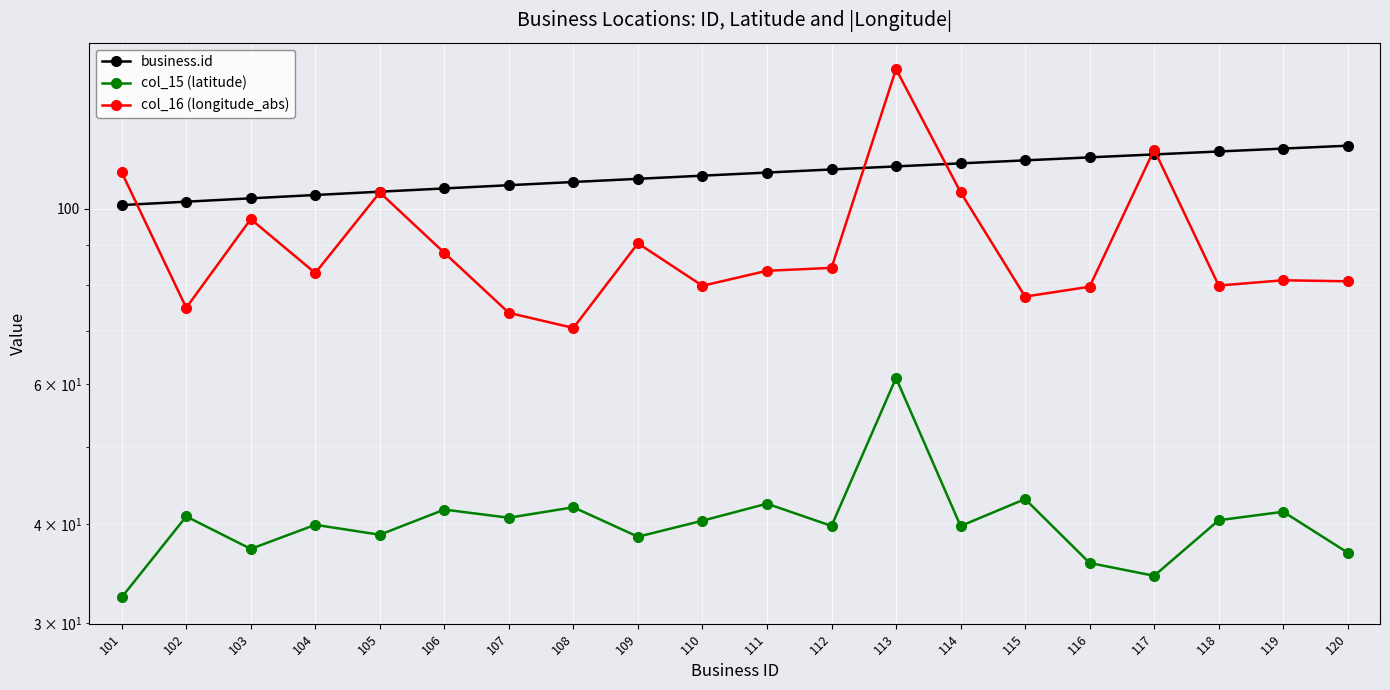

At which category is the sum across all series the highest?

113